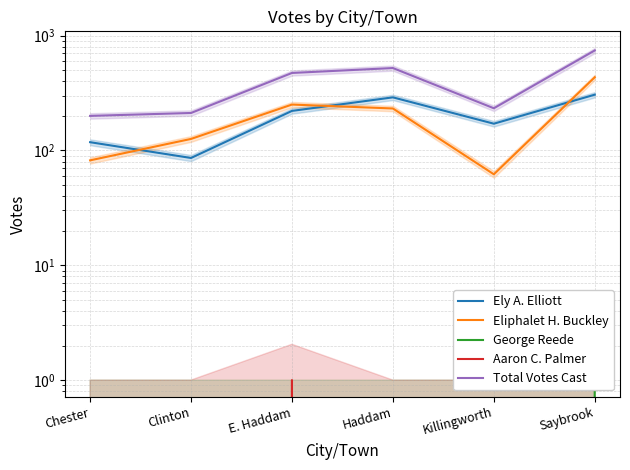

What is the label of the 3rd point from the left?

E. Haddam